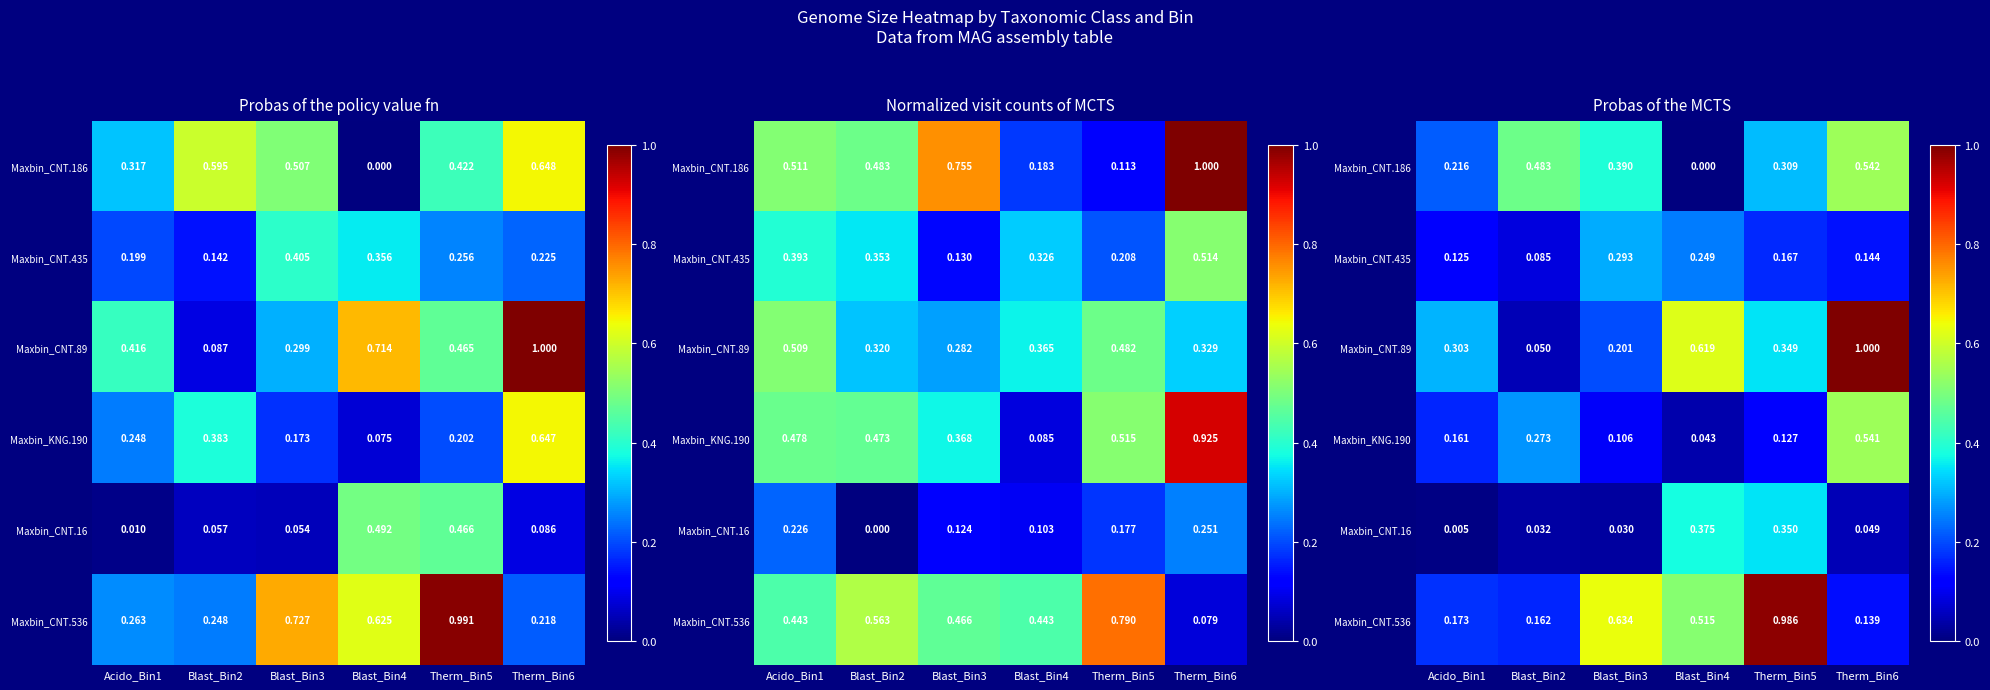

At how many categories does at least one series exceed 0?

6